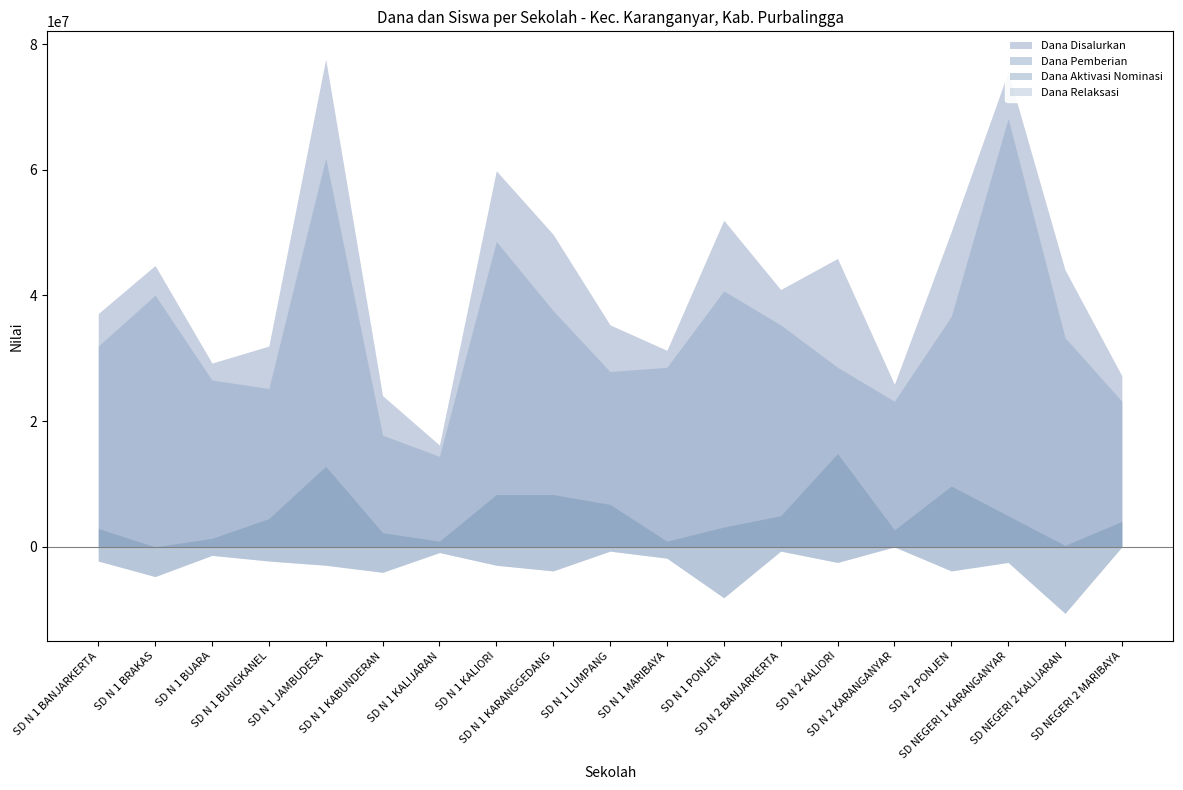

In Dana Pemberian, how many points are higher than both neighbors (excluding endpoints)?

5